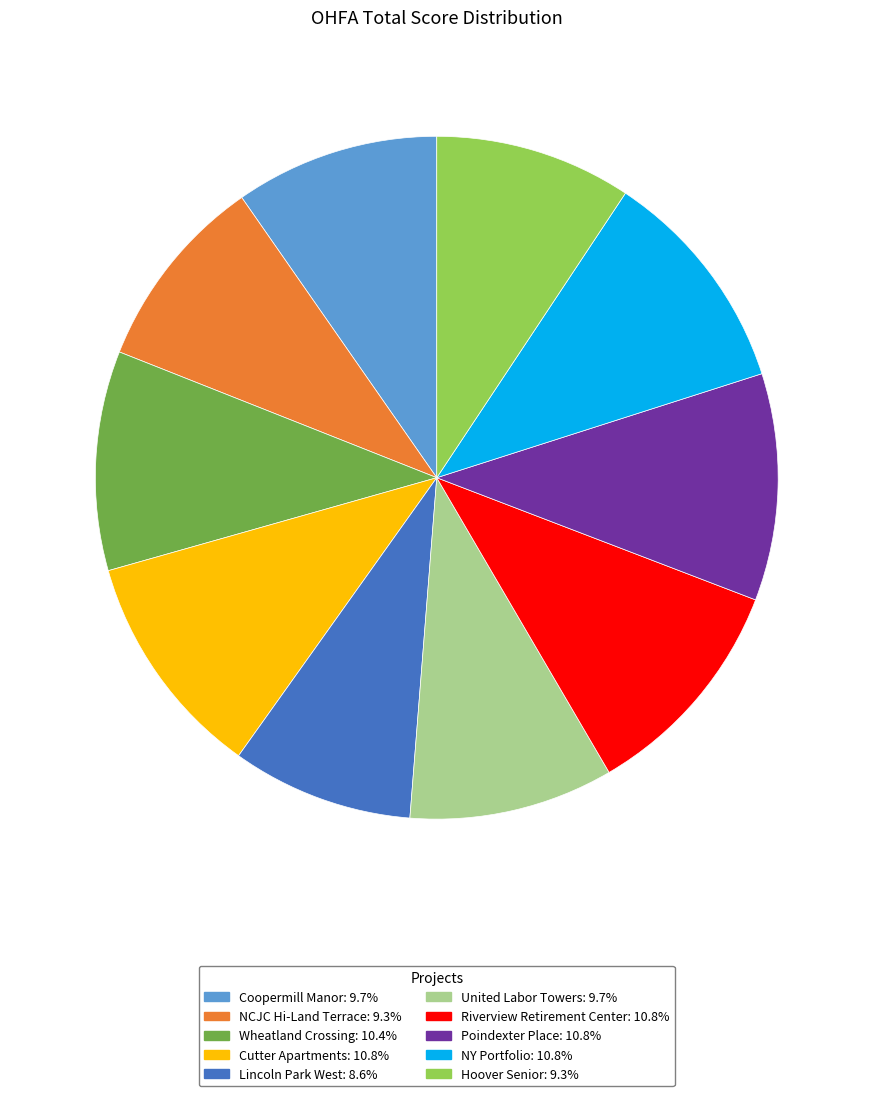

Is it true that Cutter Apartments is 11% of the pie?

True